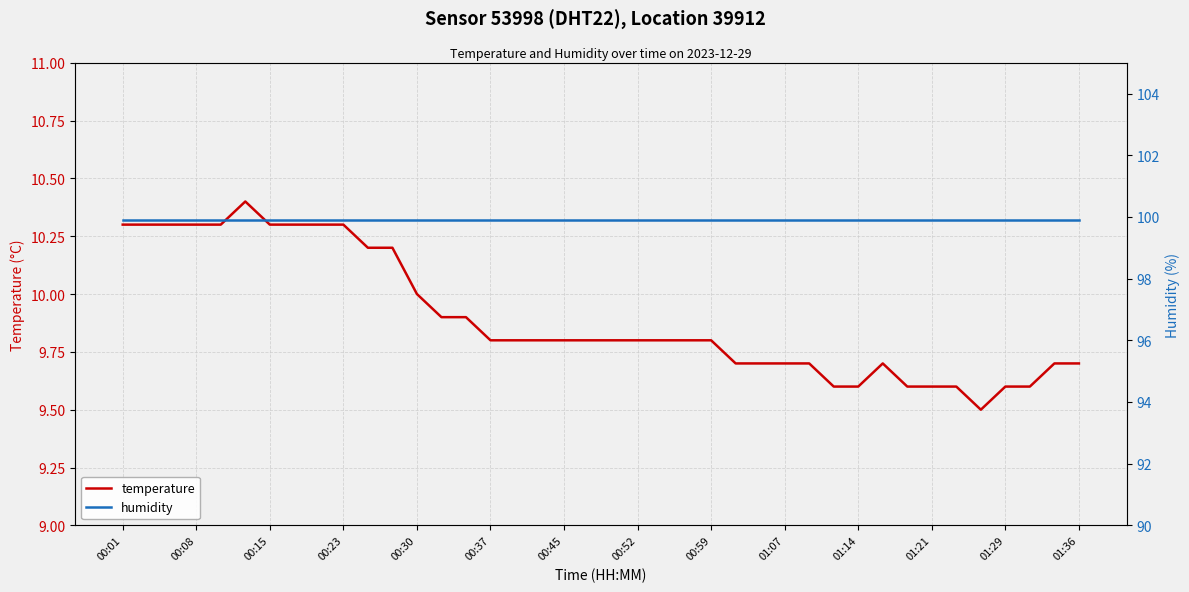

Which label corresponds to the largest value in the chart?

00:01